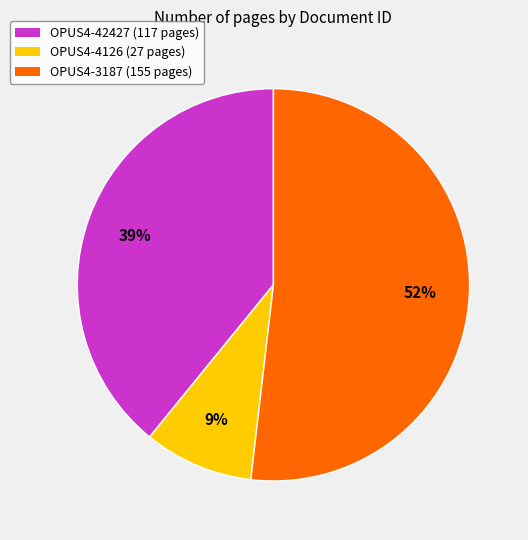

To the nearest percent, what is the average slice percentage?

33%